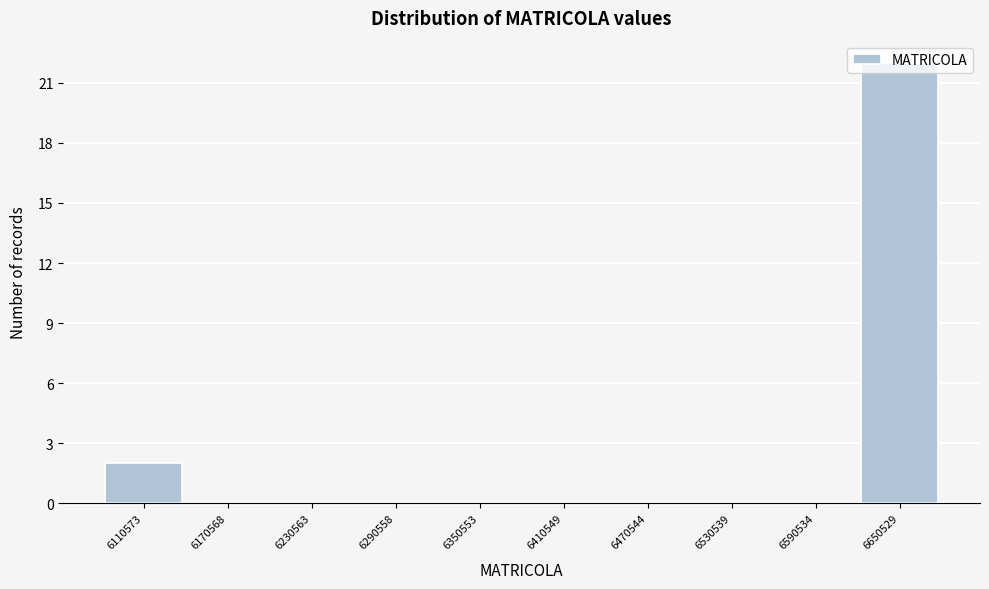

What is the sum of all values?

24